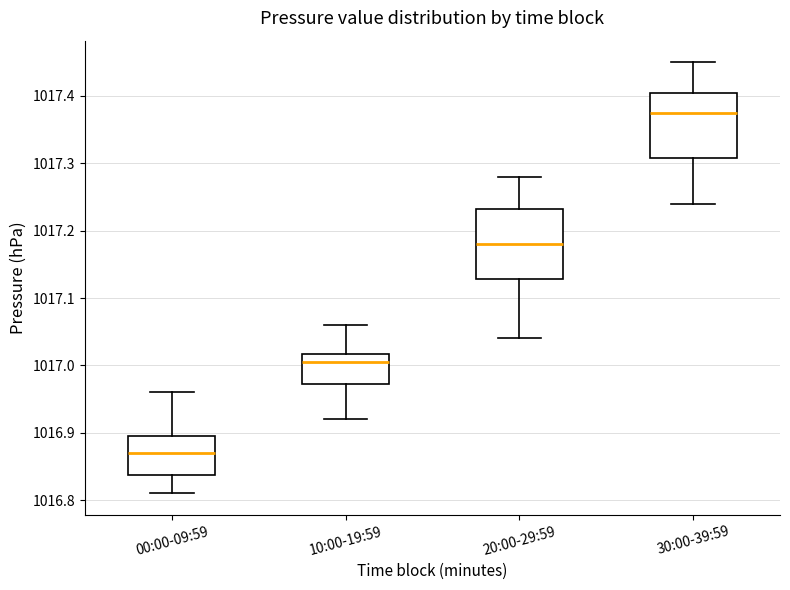

Reading left to right, transcribe this box plot: for each box, give where its median line is, the range the box spans, and where its two whiskers end, as read against the y-axis. The values are not printed on the chart, so give them approximately, as read against the axis.

00:00-09:59: median 1016.87, box 1016.84 to 1016.90, whiskers 1016.81 to 1016.96
10:00-19:59: median 1017.01, box 1016.97 to 1017.02, whiskers 1016.92 to 1017.06
20:00-29:59: median 1017.18, box 1017.13 to 1017.23, whiskers 1017.04 to 1017.28
30:00-39:59: median 1017.38, box 1017.31 to 1017.41, whiskers 1017.24 to 1017.45